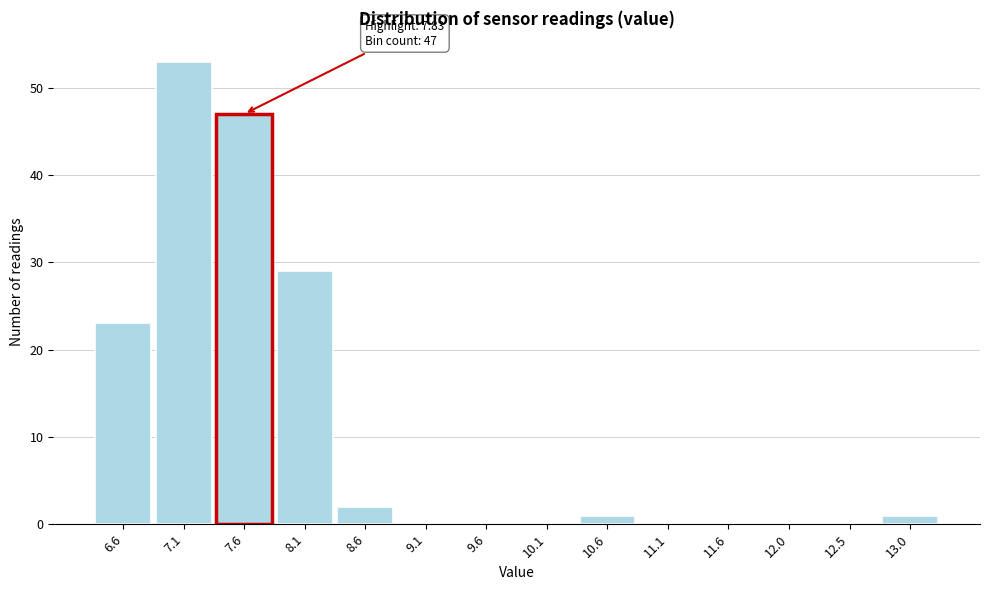

Reading left to right, what are all the values shown in this chart?

6.6=23	7.1=53	7.6=47	8.1=29	8.6=2	9.1=0	9.6=0	10.1=0	10.6=1	11.1=0	11.6=0	12.0=0	12.5=0	13.0=1